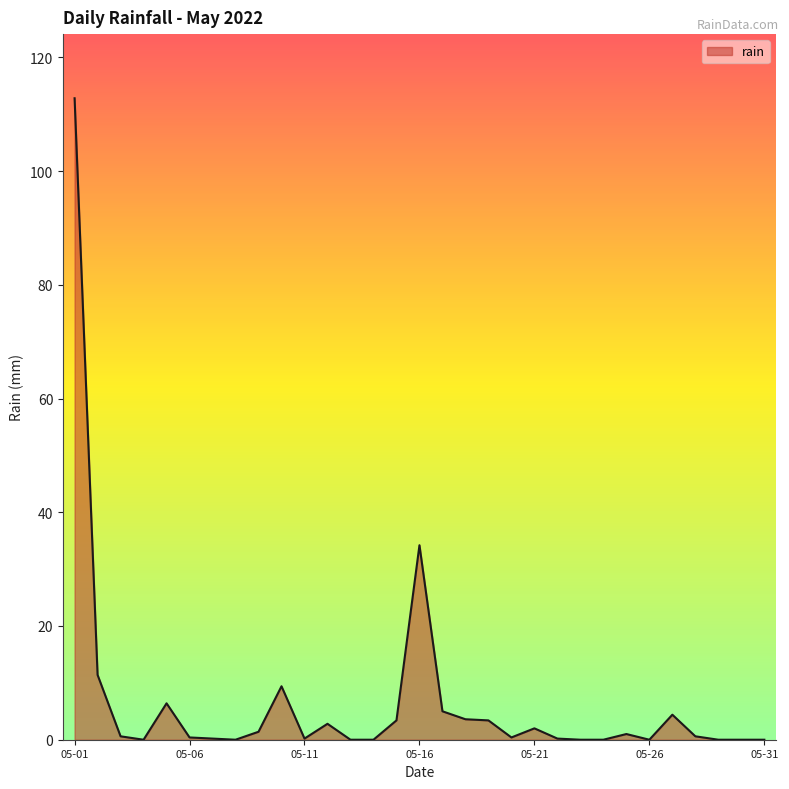

What is the difference between the maximum and minimum values?

112.8